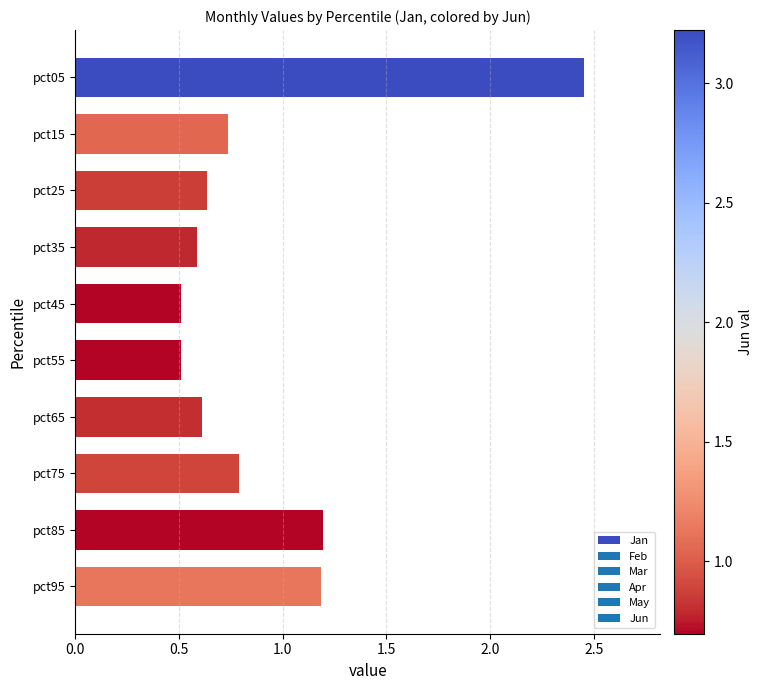

What is the smallest value displayed?

0.5